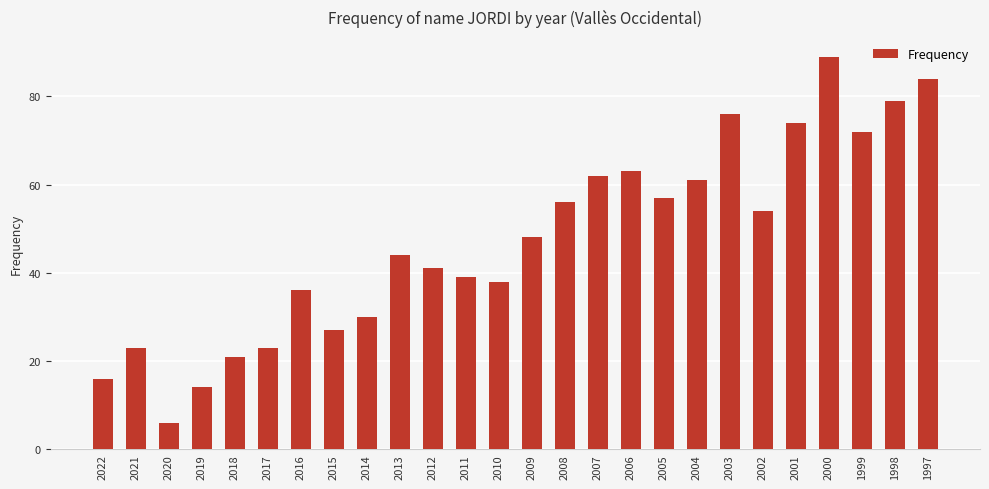

What is the change in value from 2013 to 2002?

+10